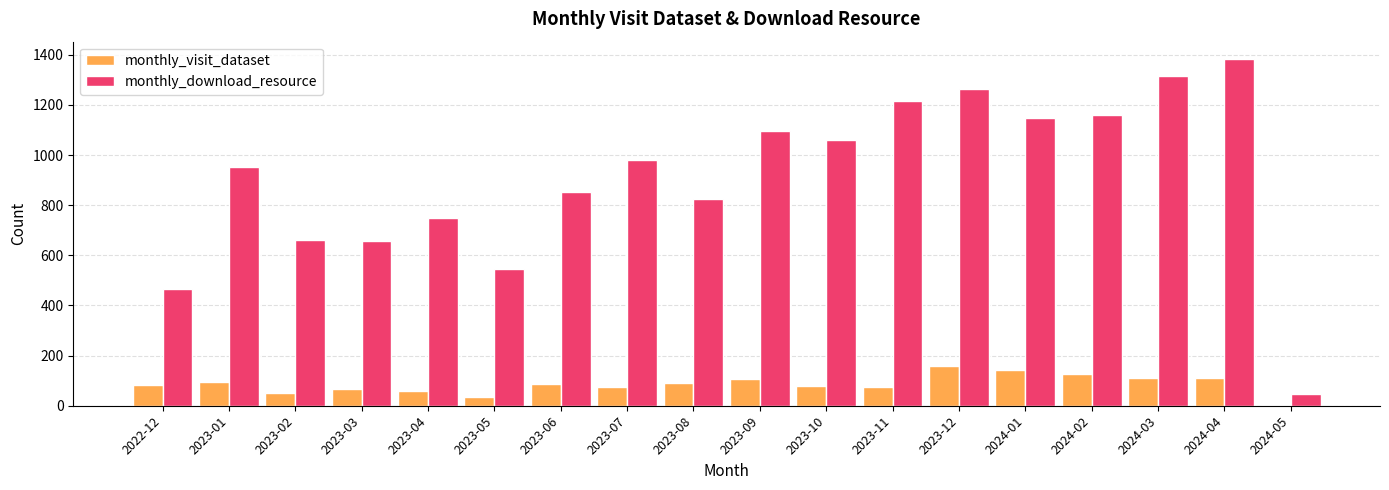

Is the value of monthly_visit_dataset at 2024-01 greater than the value of monthly_download_resource at 2023-03?

No